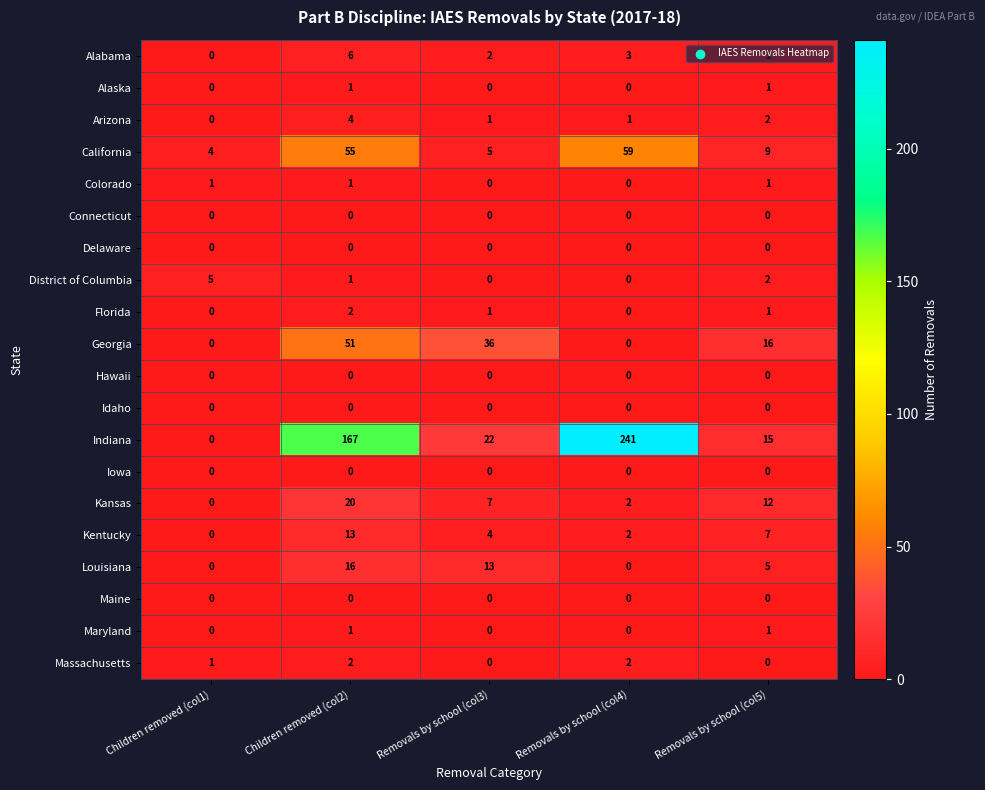

Is it true that Kansas equals 1 at Removals by school (col4)?

False